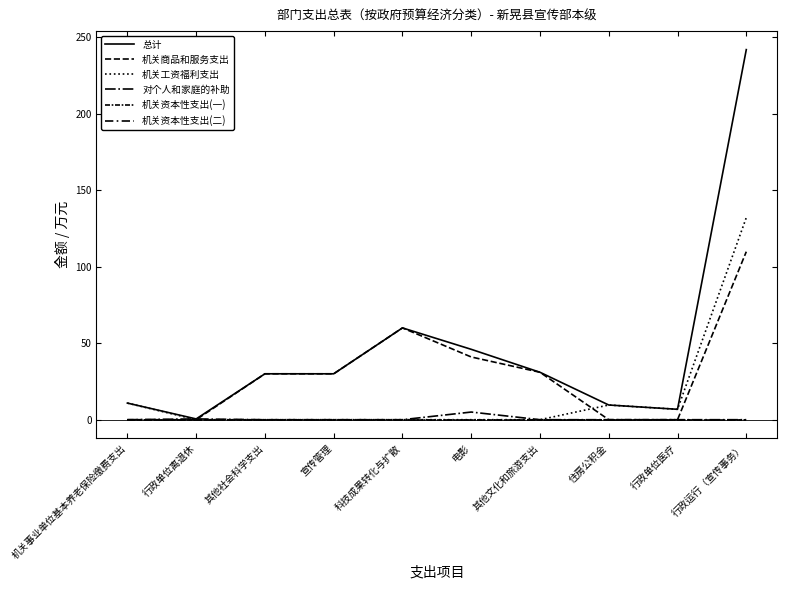

What is the highest value of the 机关工资福利支出 series?

132.1